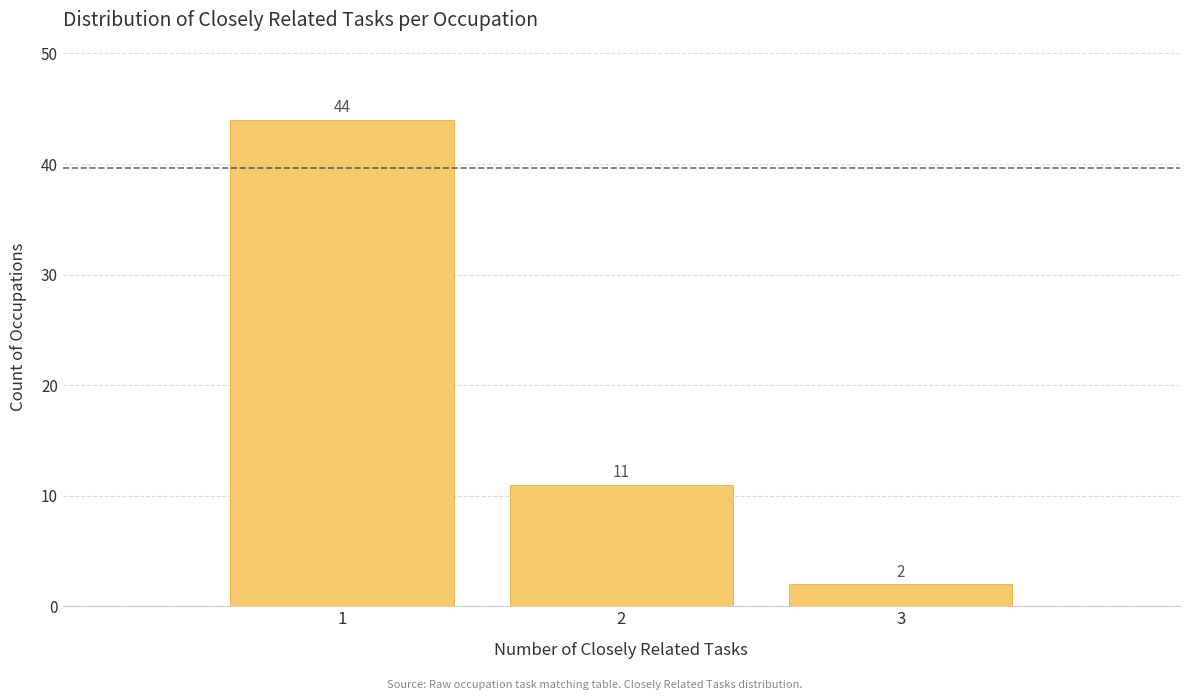

Reading left to right, what are all the values shown in this chart?

44	11	2